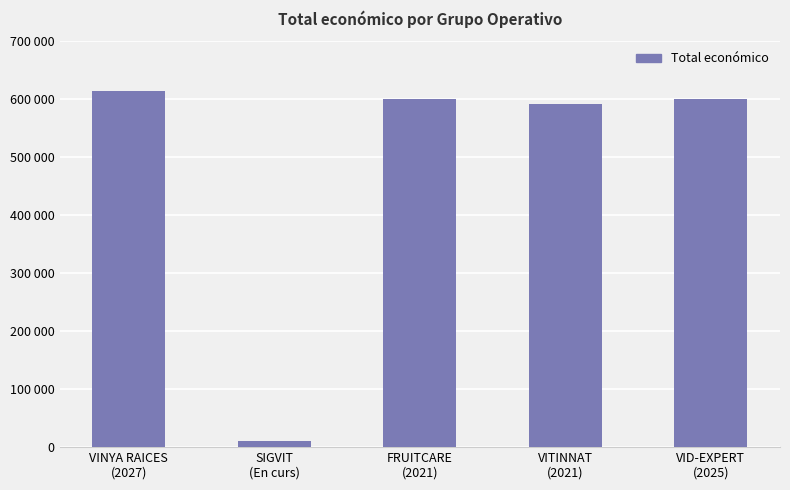

Between SIGVIT
(En curs) and VID-EXPERT
(2025), which is larger?

VID-EXPERT
(2025)